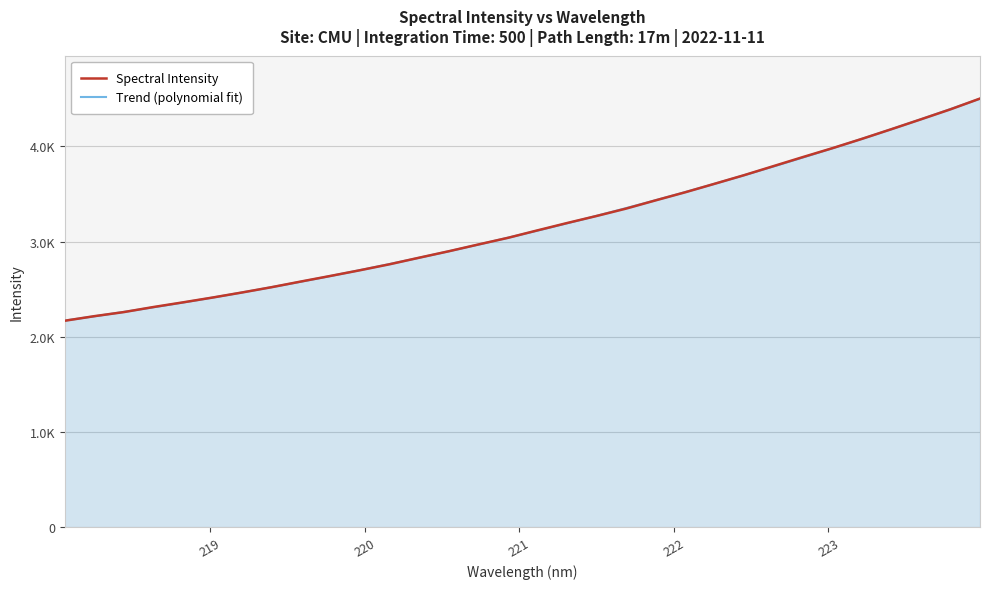

What is the change in value from 222.6447 to 223.7895?

+596.4